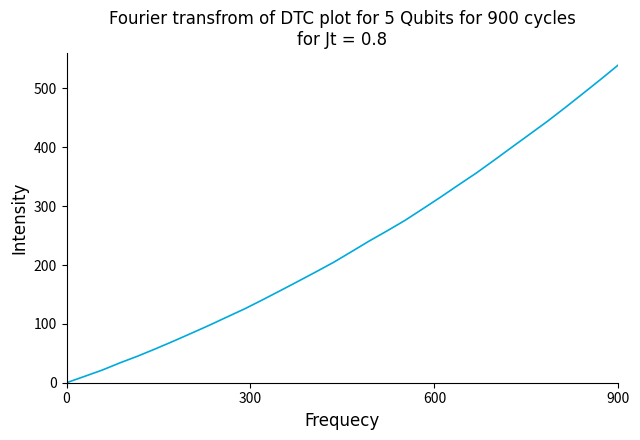

Count the number of data series in this chart.

1